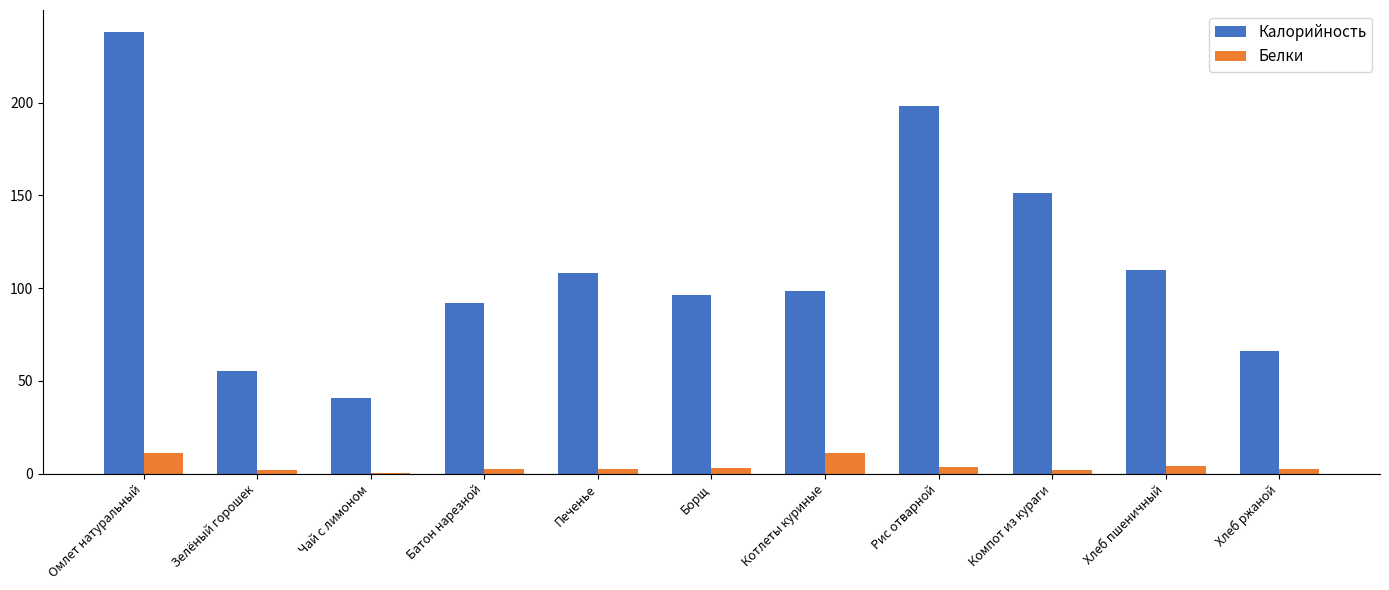

What is the total value across all series at Котлеты куриные?

109.2